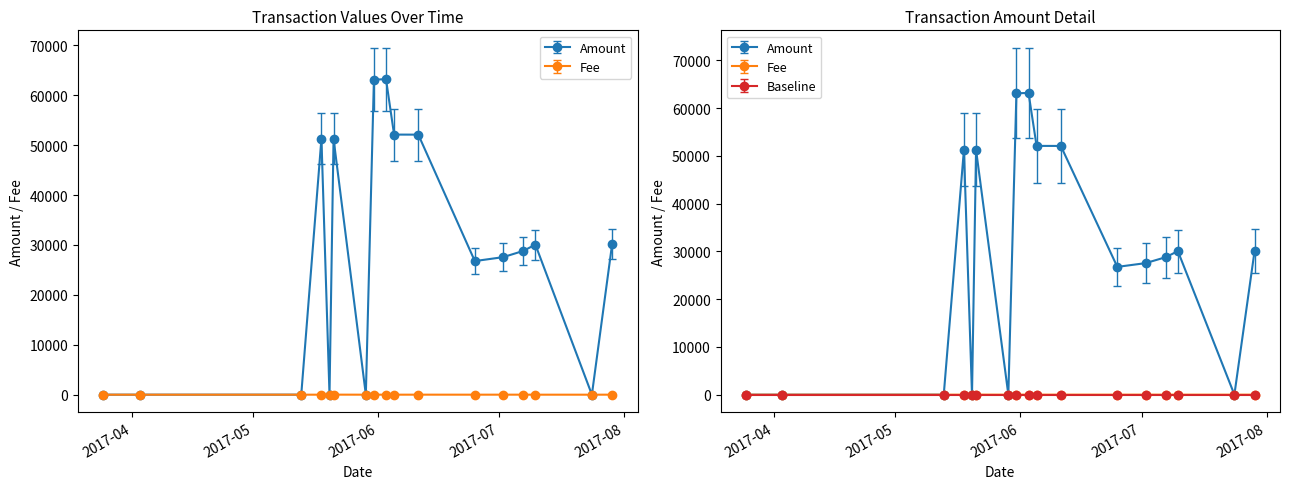

At how many categories does at least one series exceed 46659?

6